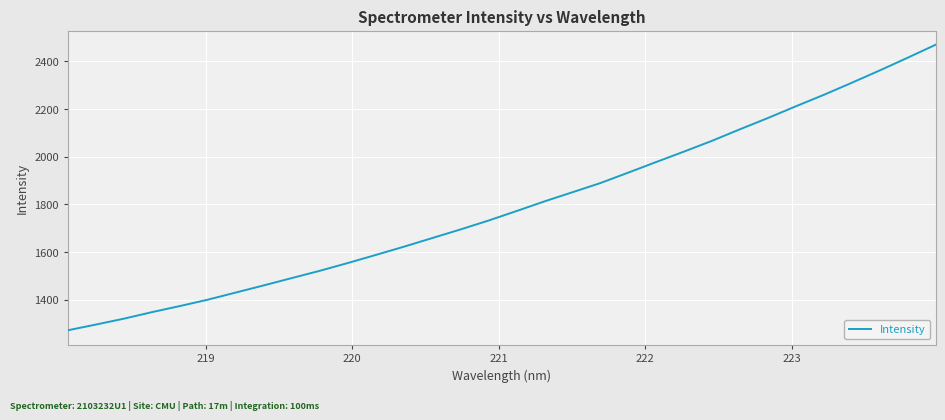

What is the minimum value shown in the chart?

1271.6